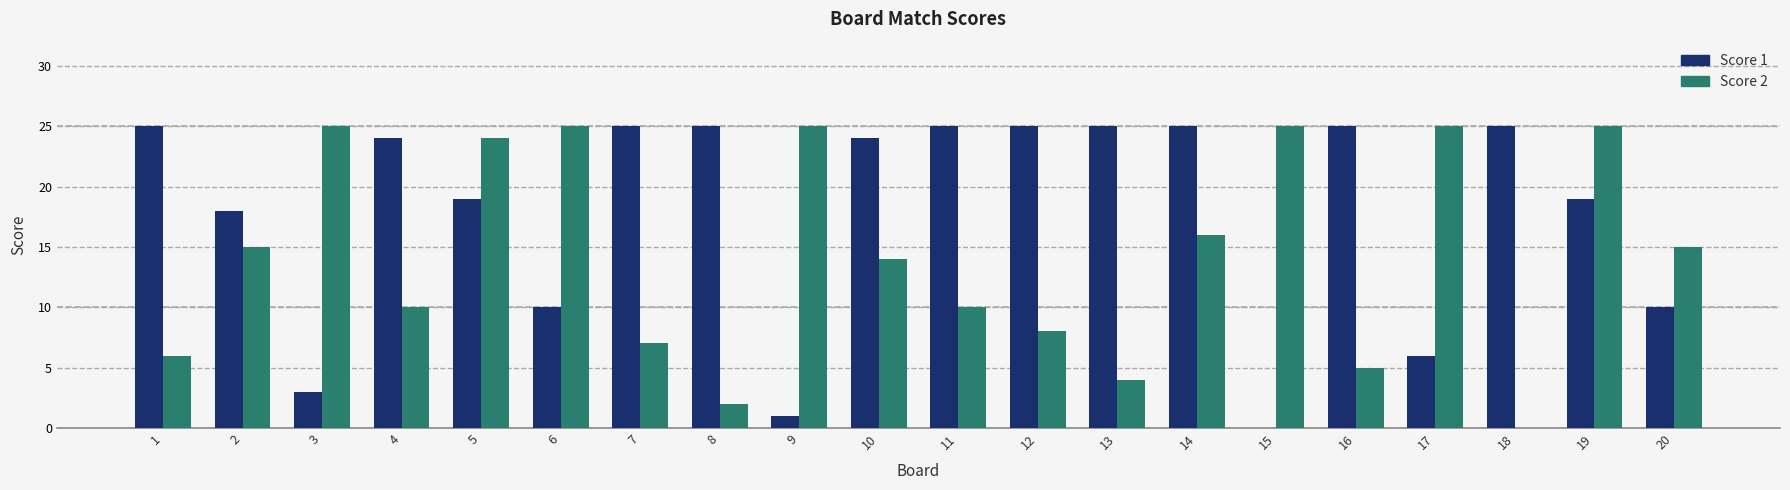

What is the difference between the Score 1 values at 5 and 16?

6